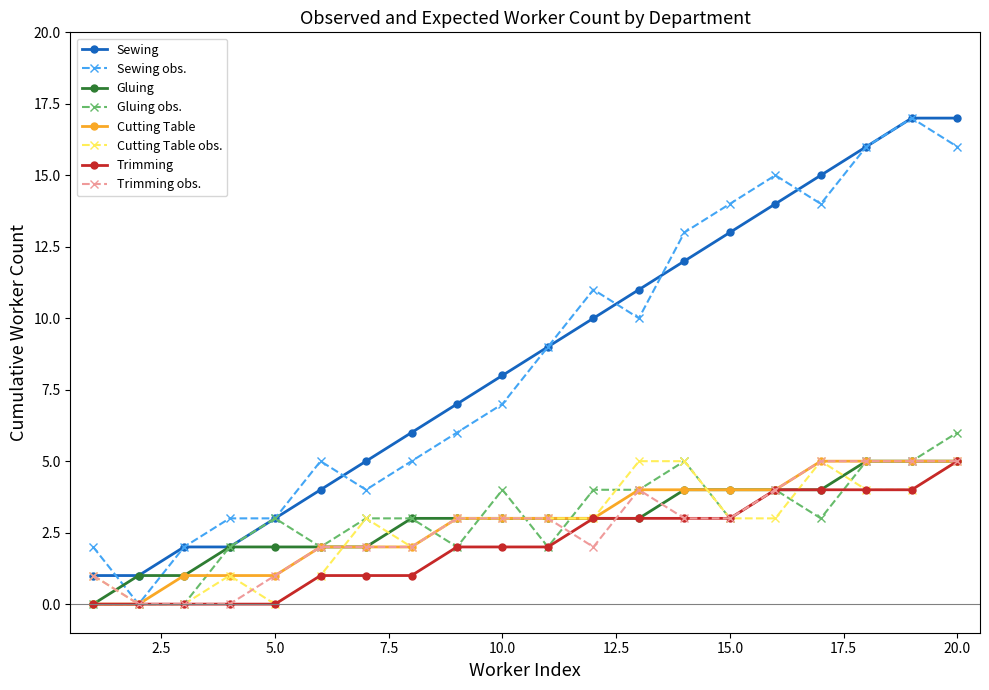

What is the average value of the បិទកាវ series?

3